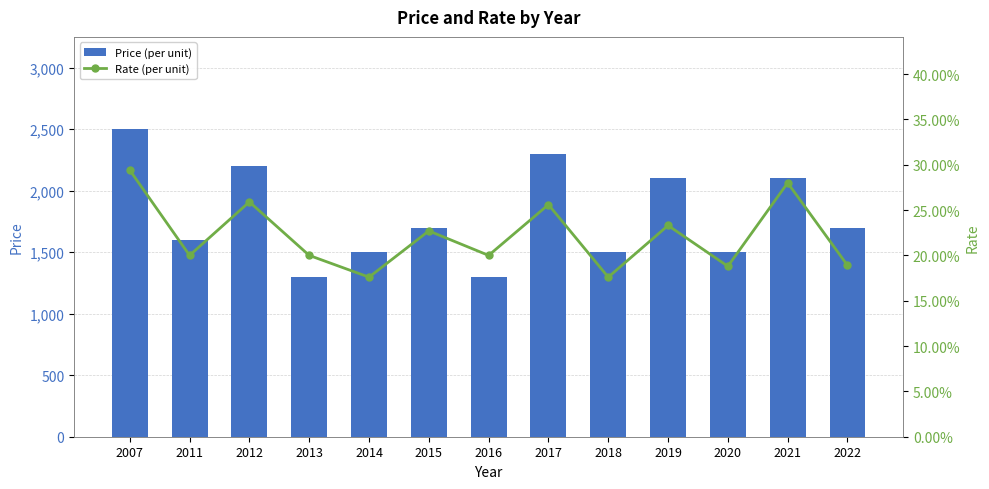

What is the minimum value for Price (per unit)?

1300.0